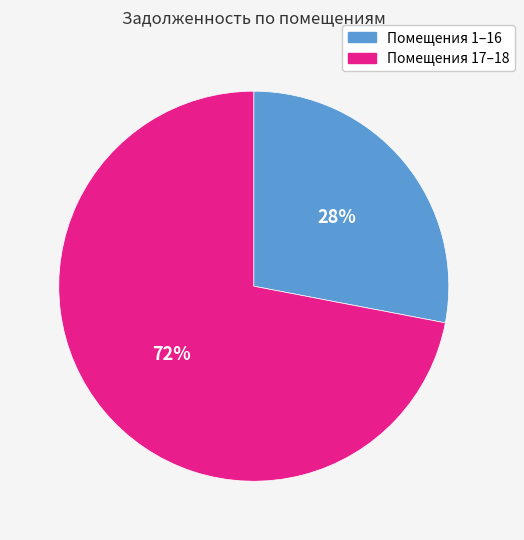

To the nearest percent, what is the difference between the largest and smallest slice percentages?

44%